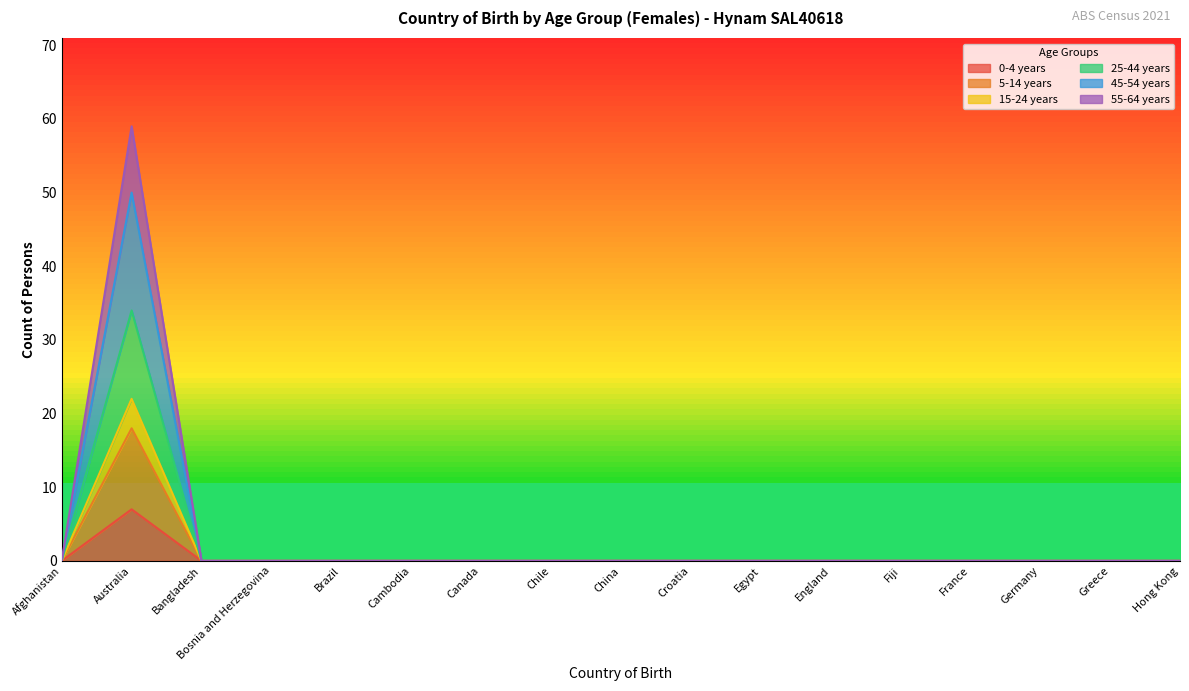

Is the value of 5-14 years at Greece greater than the value of 45-54 years at Hong Kong?

No